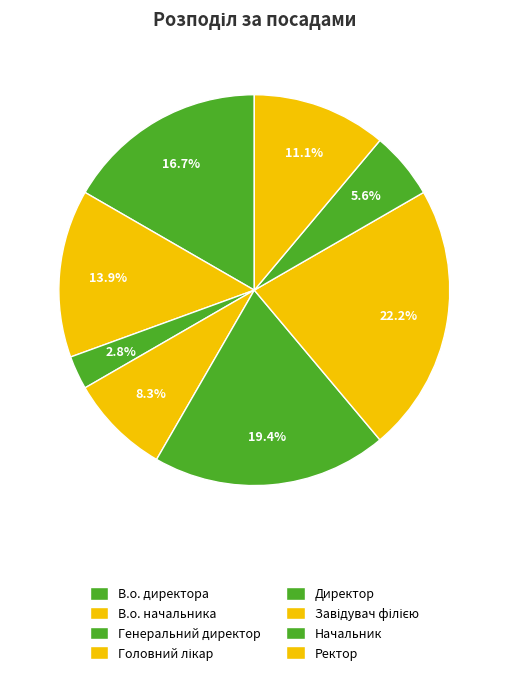

True or false: В.о. директора accounts for 23% of the total.

False